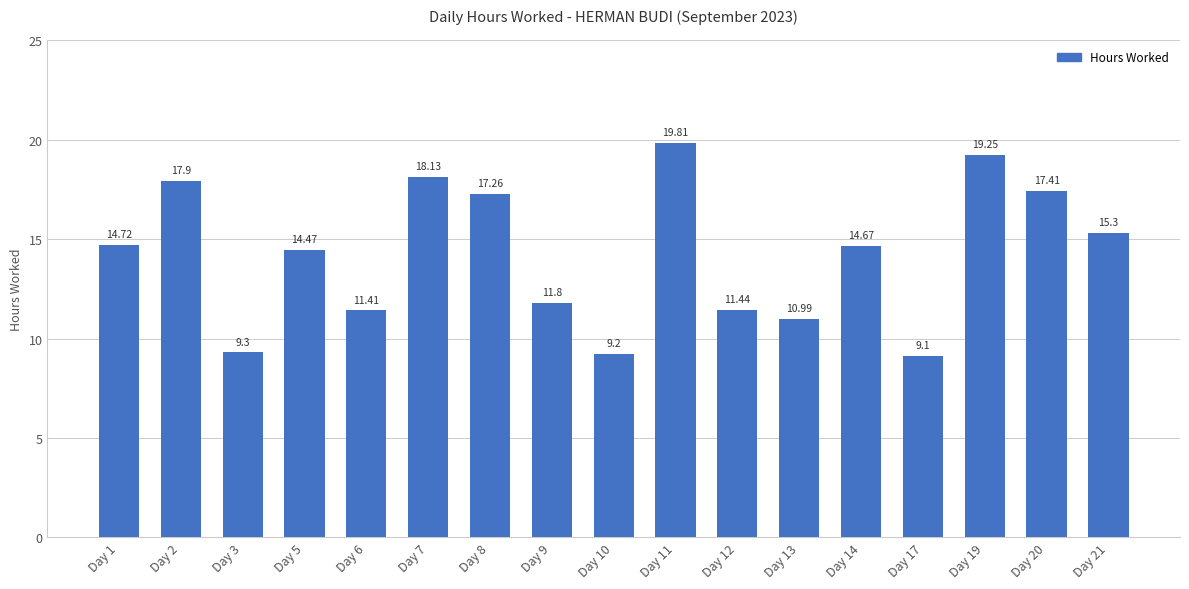

What is the difference between the values at Day 21 and Day 10?

6.1